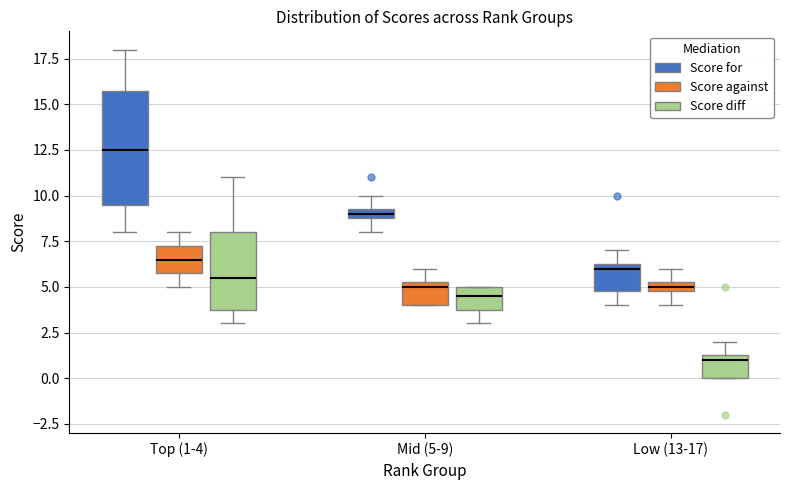

Which box's median line is the lowest?

Low (13-17) (Score diff)